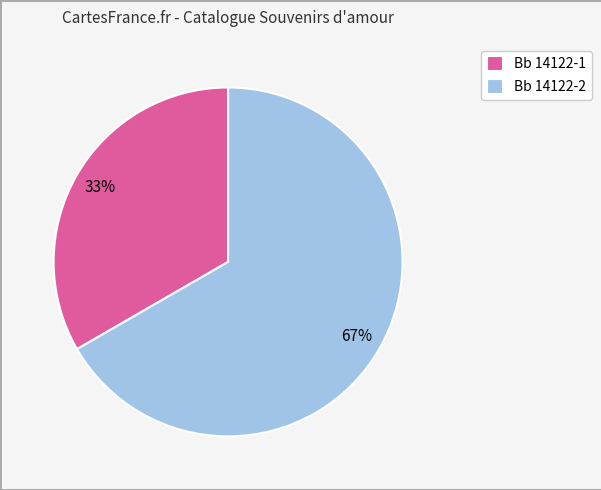

True or false: Bb 14122-1 accounts for 33% of the total.

True